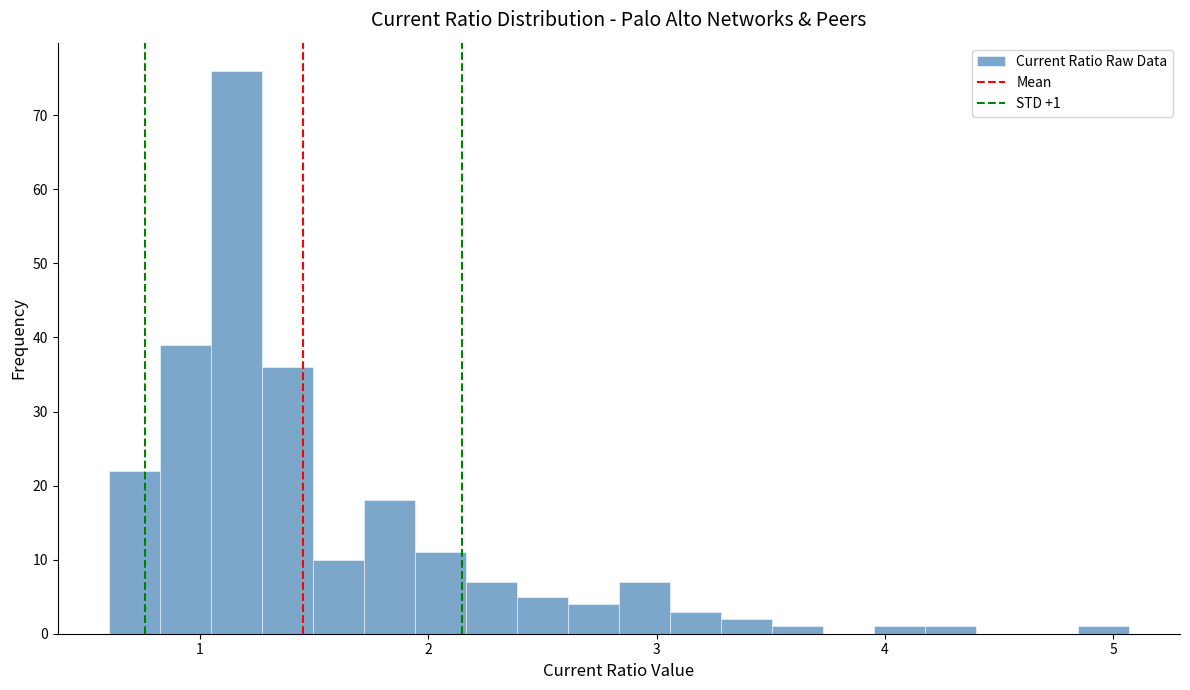

Read against the x-axis, roughly where is the centre of the tallest bar?

1.2